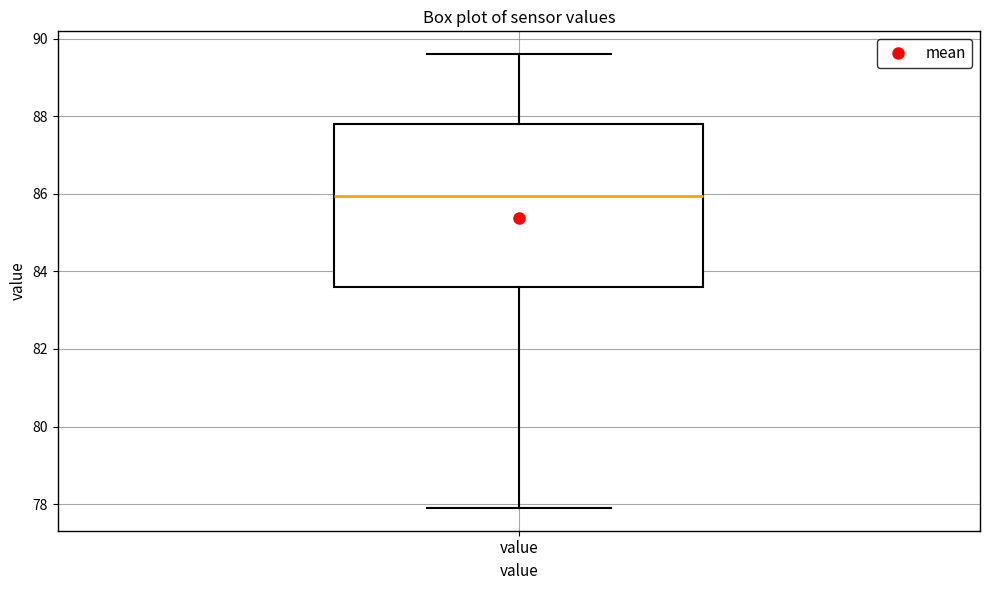

Read this box plot against the y-axis: the position of the median line, the range covered by the box, and the ends of both whiskers. The values are not printed on the chart, so give them approximately, as read against the axis.

median 86.0, box 83.6 to 87.8, whiskers 78.0 to 89.6